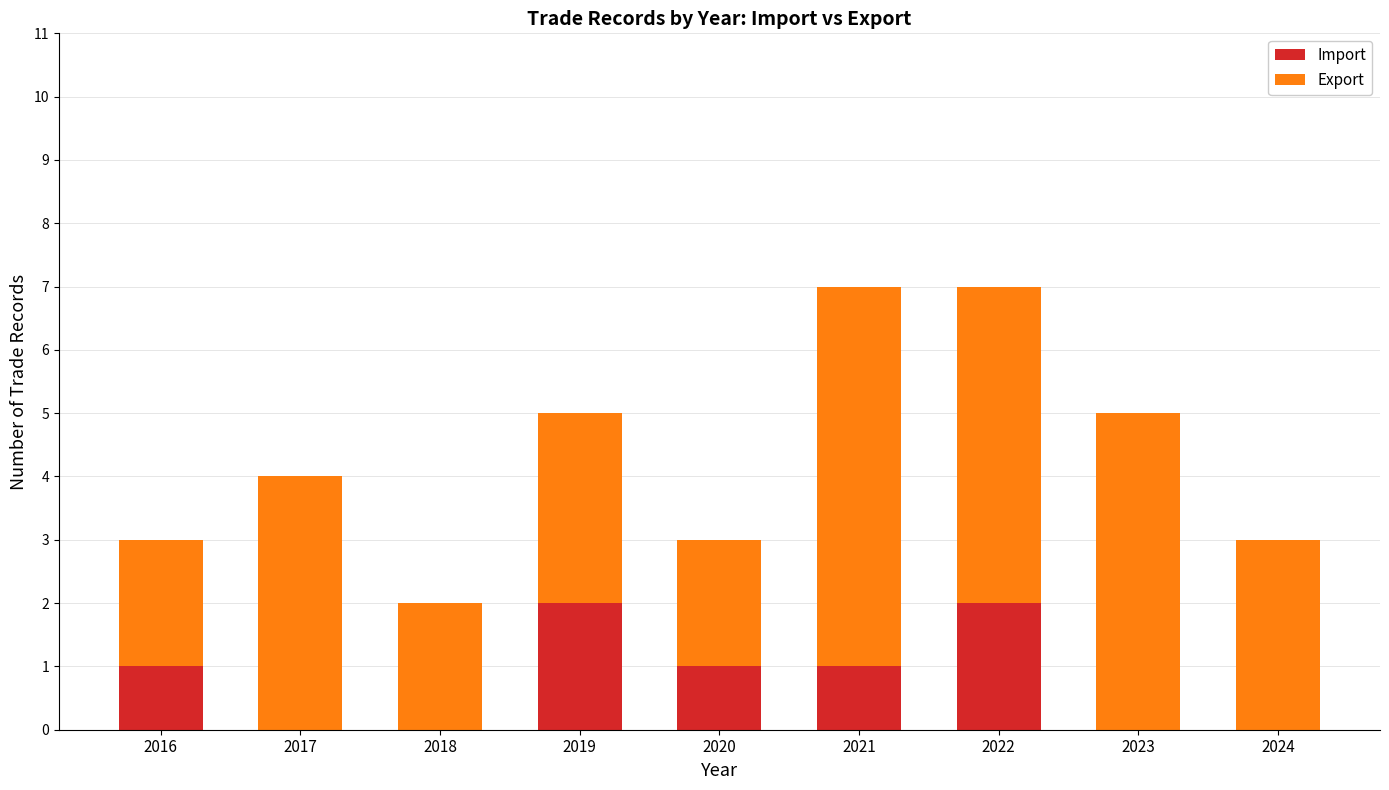

What is the total value across all series at 2021?

7